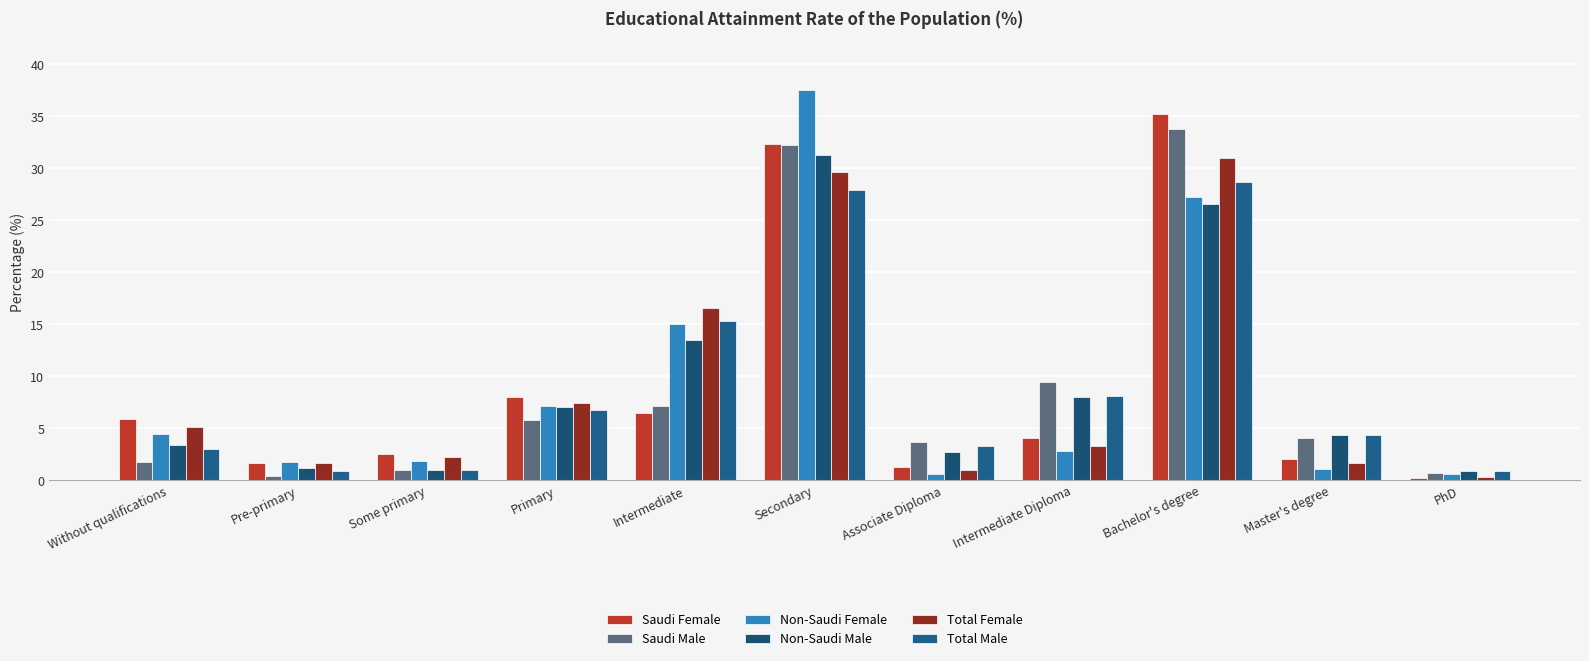

What is the difference between the maximum and second lowest values in the Total Female series?

30.0